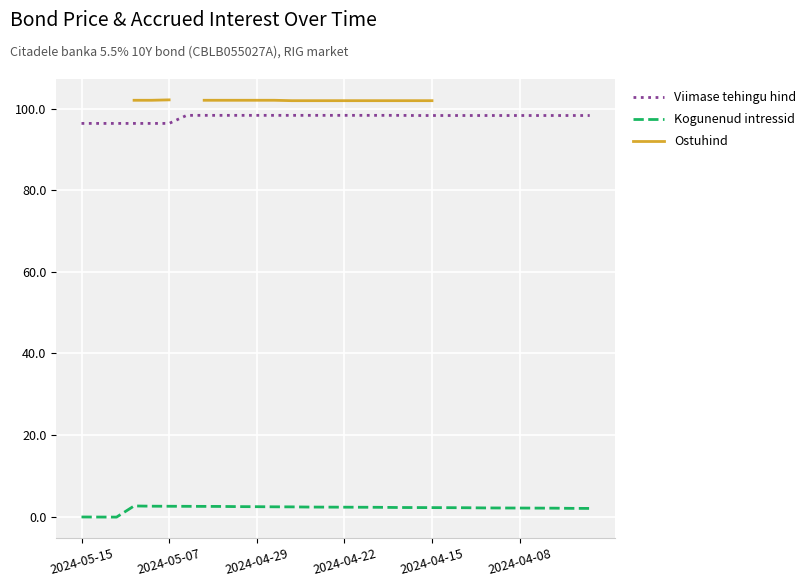

Is it true that Kogunenud intressid equals 2.1 at 2024-04-08?

True